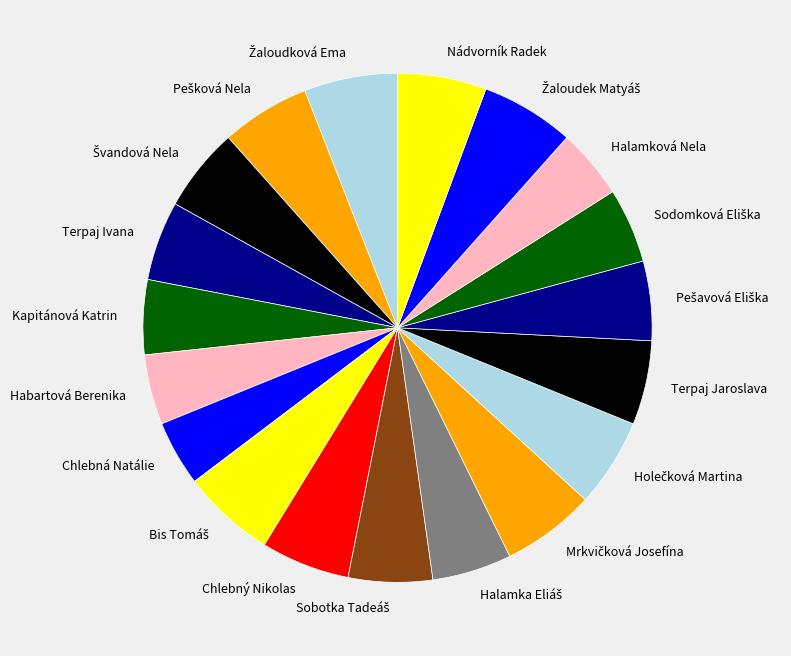

Is there any slice that represents more than half of the pie?

No